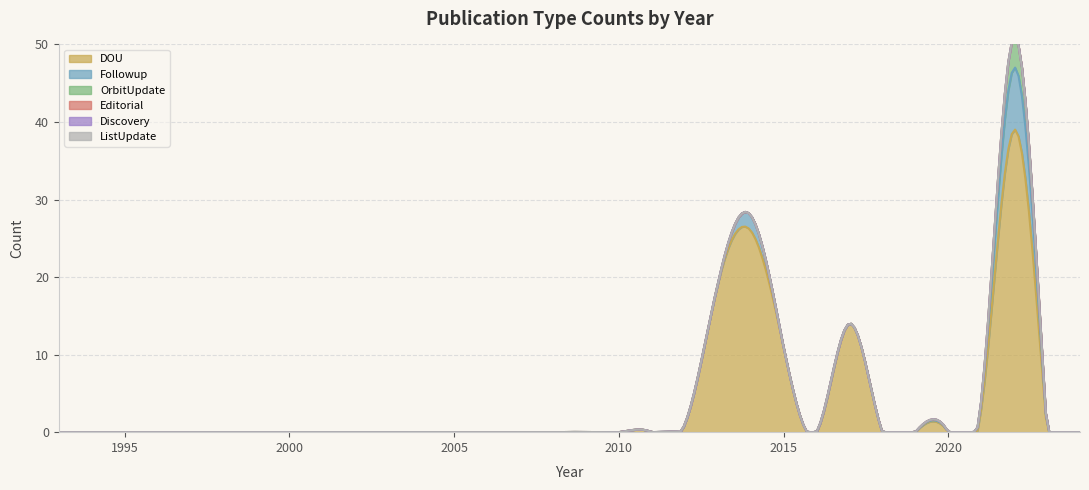

How many interior local peaks does the OrbitUpdate series have?

1